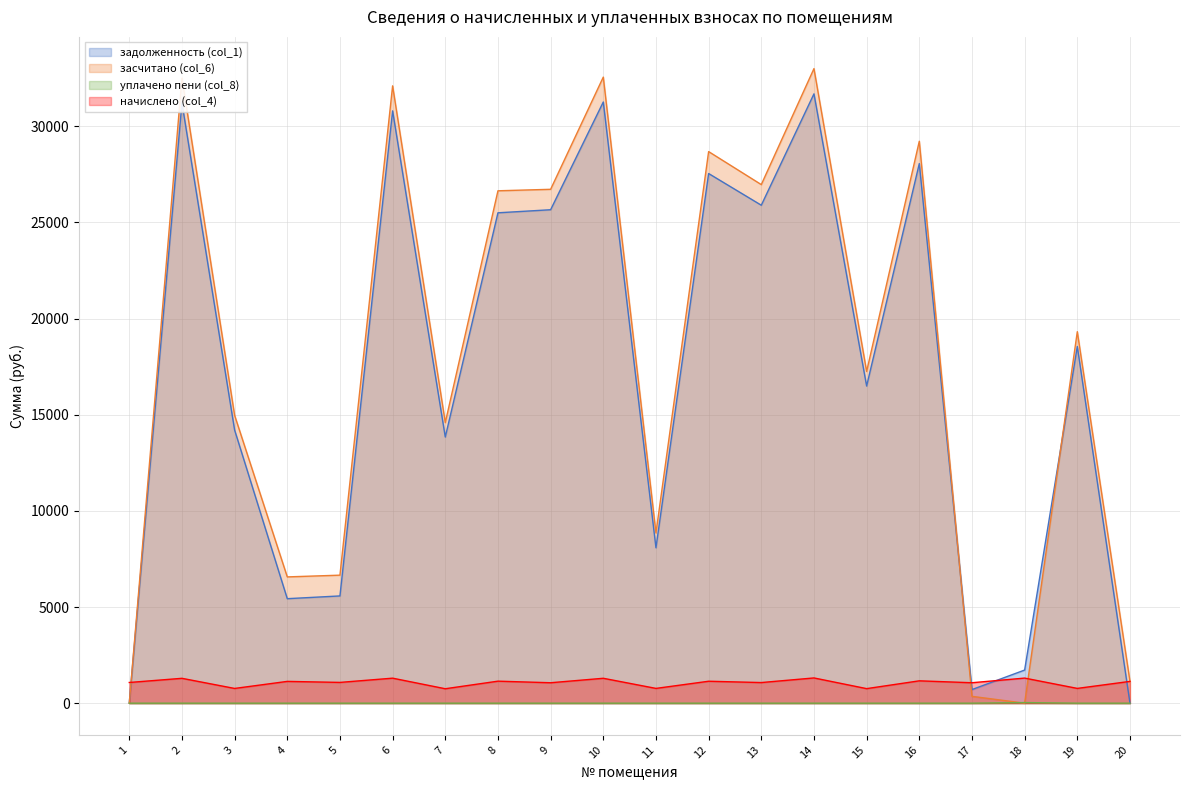

What is the difference between the засчитано (col_6) values at 14 and 5?

26344.6